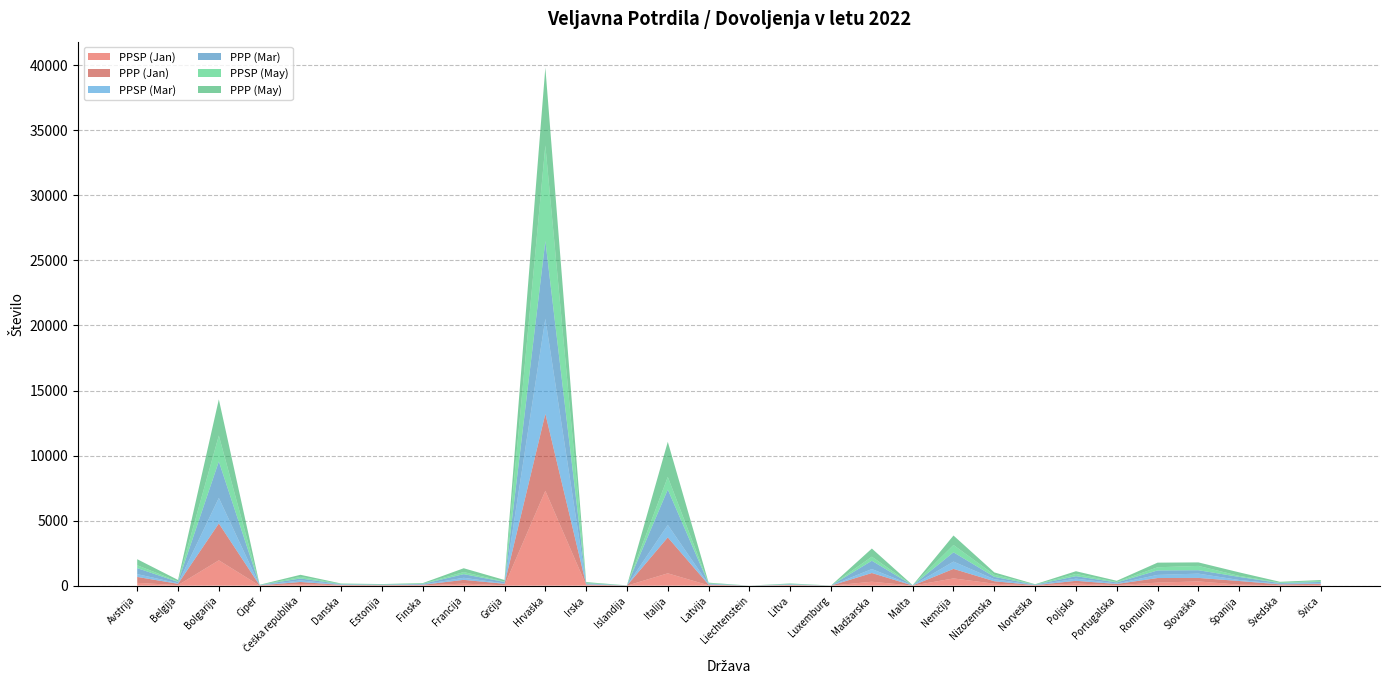

Reading left to right, what are all the values shown in this chart?

PPSP (Jan): 216	42	1950	1	123	26	13	23	158	28	7293	35	2	949	28	2	29	2	303	5	557	150	10	164	38	235	327	77	39	65
PPP (Jan): 456	102	2831	22	161	30	28	45	289	116	5913	54	5	2760	49	0	27	3	670	6	733	191	25	209	91	352	269	281	60	78
PPSP (Mar): 217	42	1964	1	123	26	13	23	159	28	7316	35	2	961	29	2	30	2	305	5	560	154	10	165	38	240	330	78	39	66
PPP (Mar): 460	103	2804	22	146	29	28	46	279	115	5966	55	6	2716	48	0	25	3	637	8	714	184	27	193	79	343	262	238	59	78
PPSP (May): 217	42	1991	1	123	26	13	23	161	28	7350	35	2	973	29	2	30	2	311	5	562	156	10	169	40	244	332	78	39	66
PPP (May): 468	108	2781	22	160	28	29	41	293	121	5983	61	6	2699	48	0	28	3	628	10	729	185	28	211	90	355	269	271	61	80